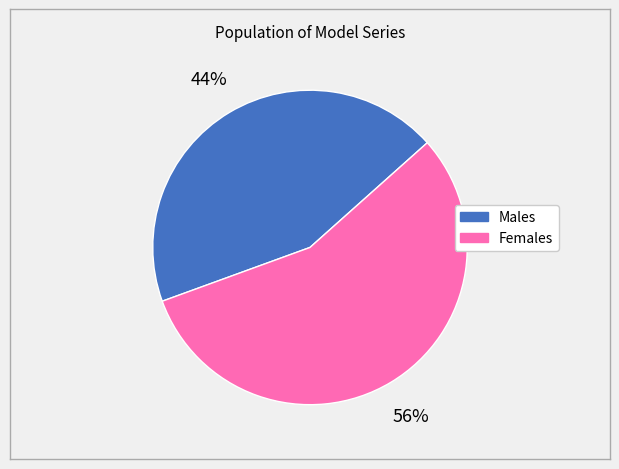

To the nearest percent, what is the average slice percentage?

50%